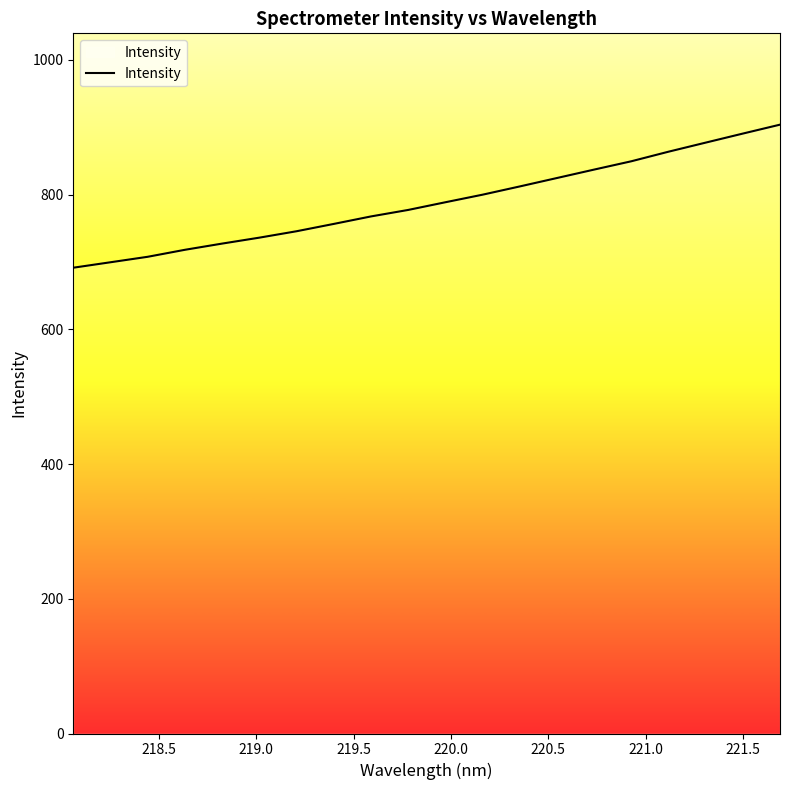

What is the maximum value shown in the chart?

903.7